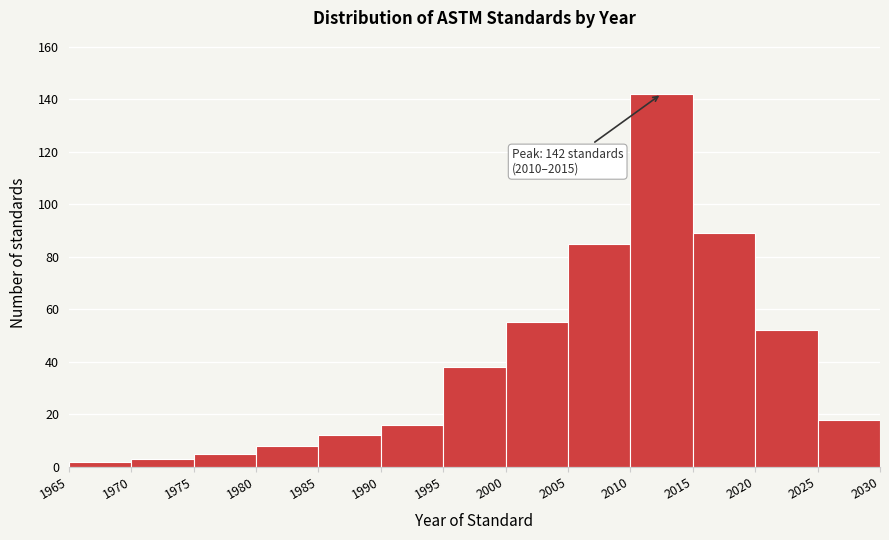

Over which range of the x-axis is the bar tallest?

2010 to 2015